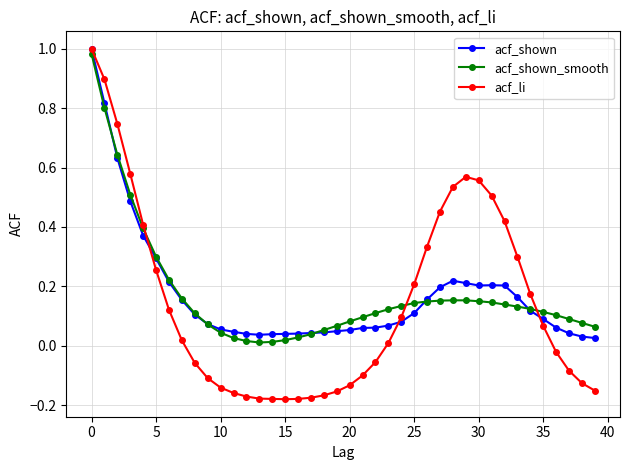

Which series has the widest spread of values?

acf_li